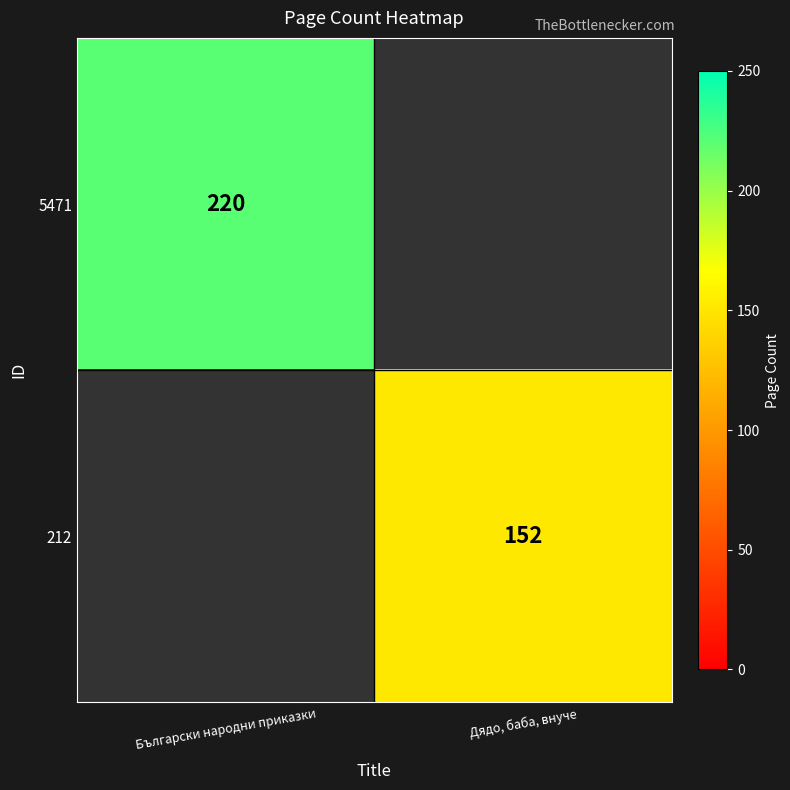

True or false: 212 has a value of 51 at Дядо, баба, внуче.

False